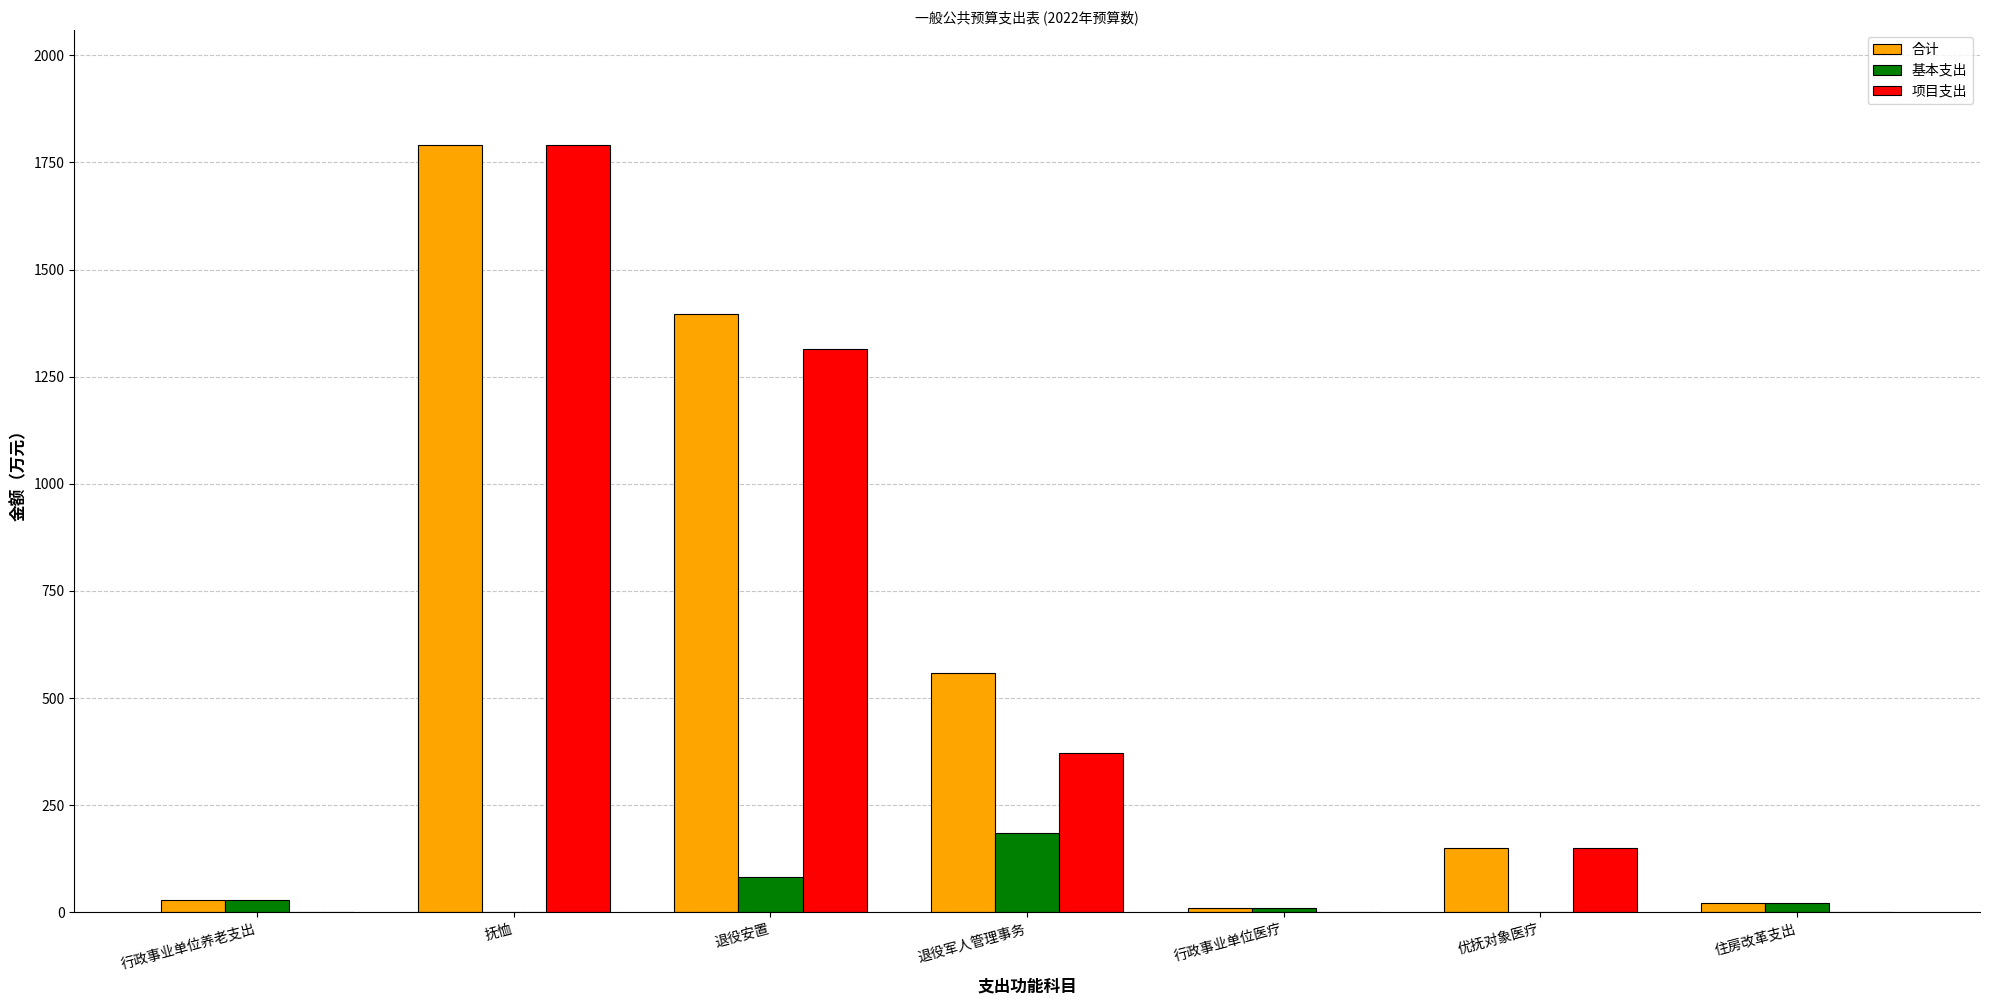

The 项目支出 series shows 827.0 at 退役安置. True or false?

False